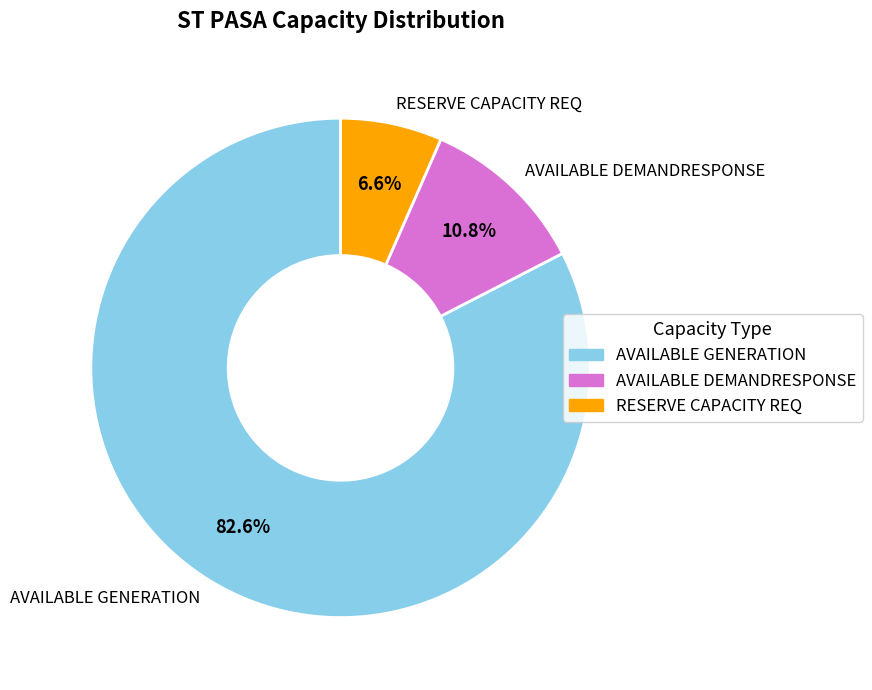

How many slices are in this pie chart?

3